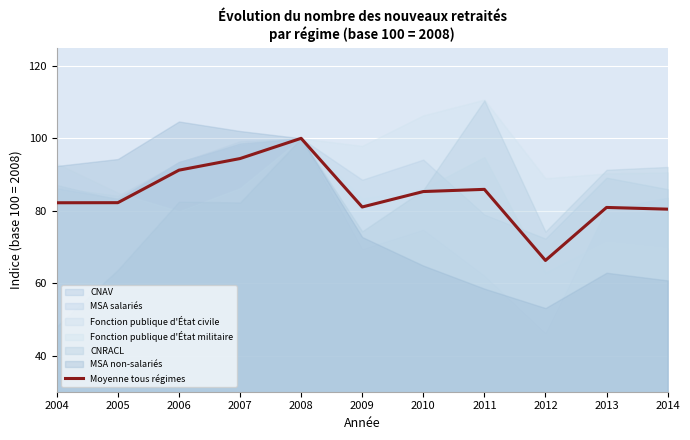

What is the change in value from 2007 to 2013?

-13.5